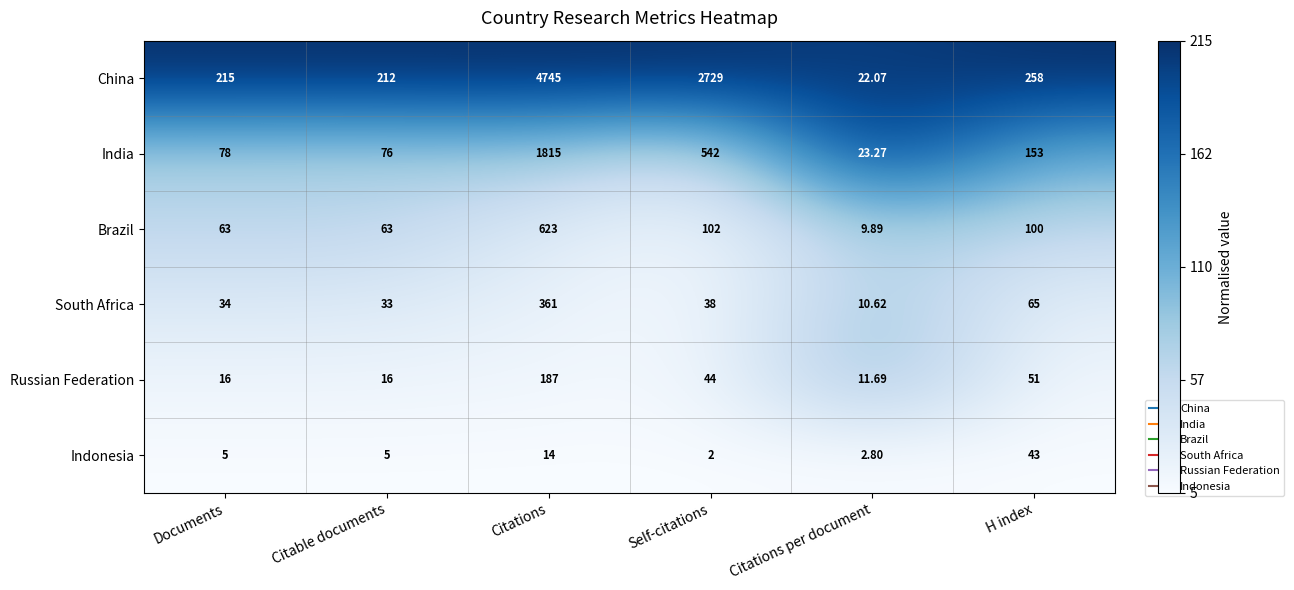

Which series has the largest total across all categories?

China